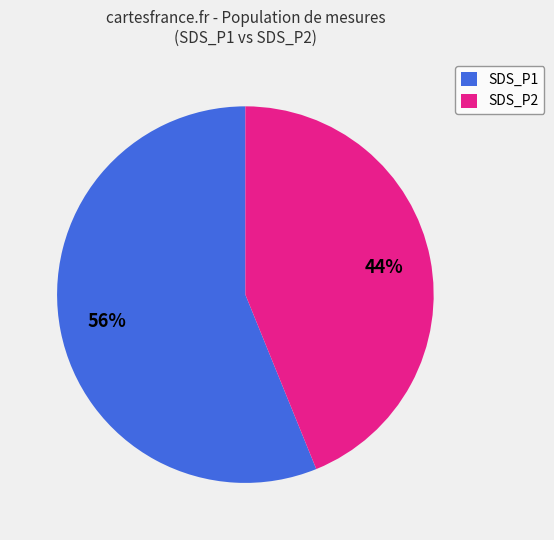

The SDS_P1 slice represents 56% of the pie. True or false?

True